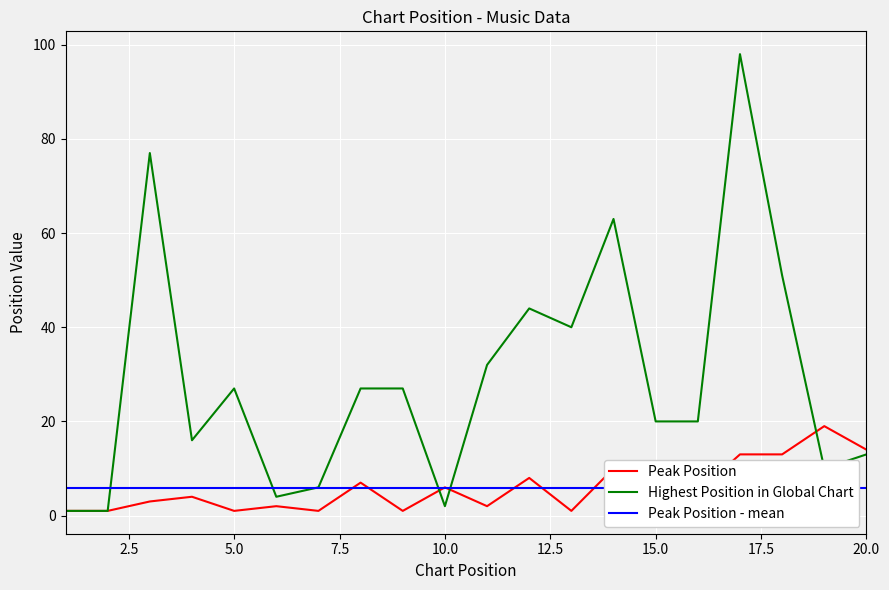

Reading left to right, what are all the values shown in this chart?

Peak Position: 1=1	2=1	3=3	4=4	5=1	6=2	7=1	8=7	9=1	10=6	11=2	12=8	13=1	14=10	15=7	16=5	17=13	18=13	19=19	20=14
Highest Position in Global Chart: 1=1	2=1	3=77	4=16	5=27	6=4	7=6	8=27	9=27	10=2	11=32	12=44	13=40	14=63	15=20	16=20	17=98	18=51	19=10	20=13